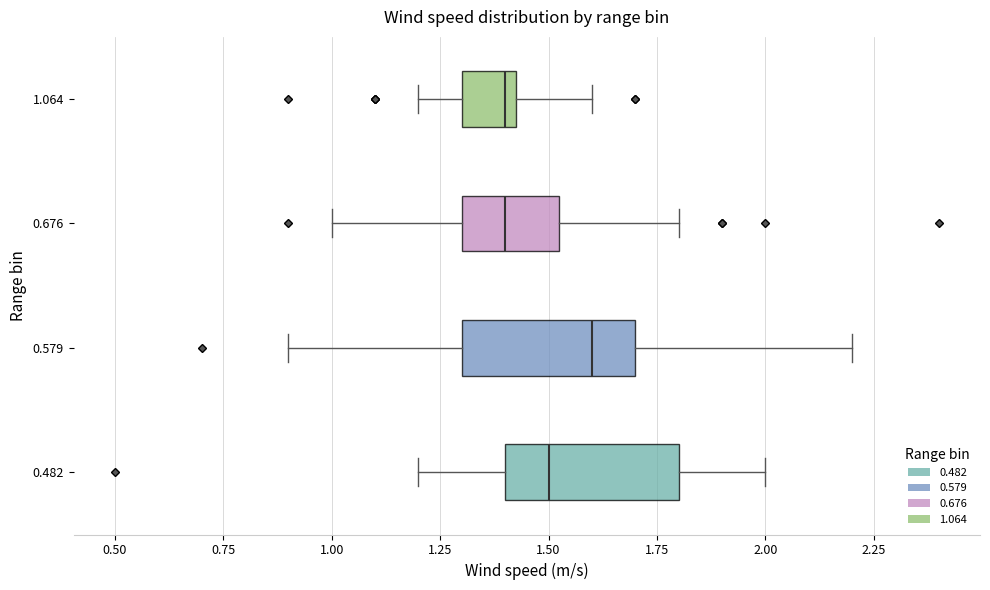

Which box has the furthest to the right median line?

0.579